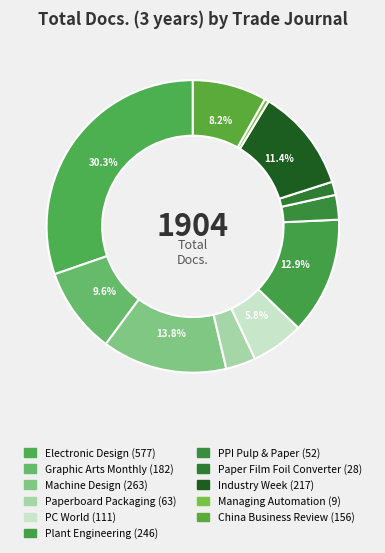

Combined, what portion of the pie is China Business Review and Graphic Arts Monthly?

17.8%